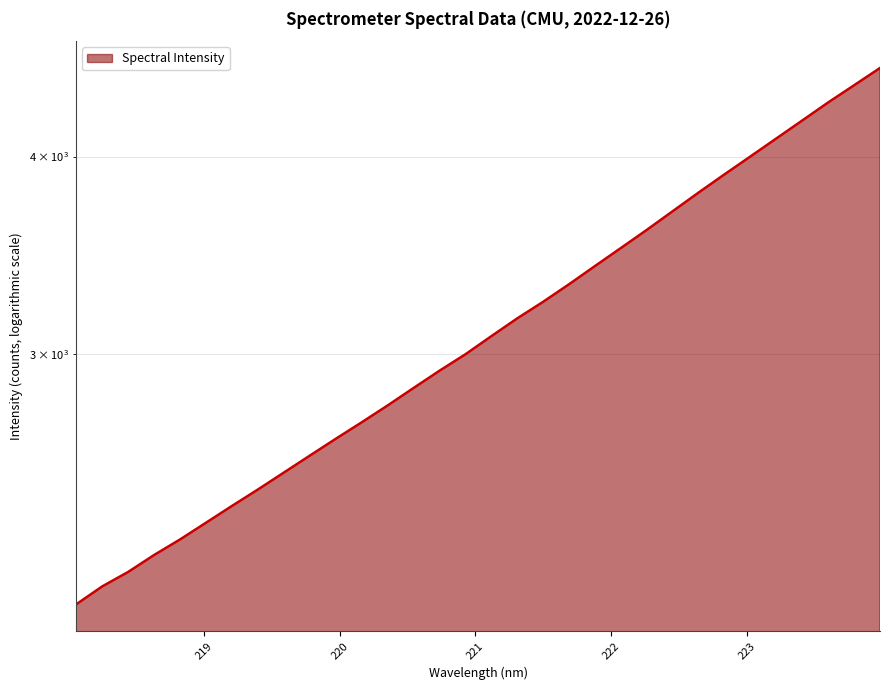

True or false: there are more than 0 points higher than both neighbors.

False